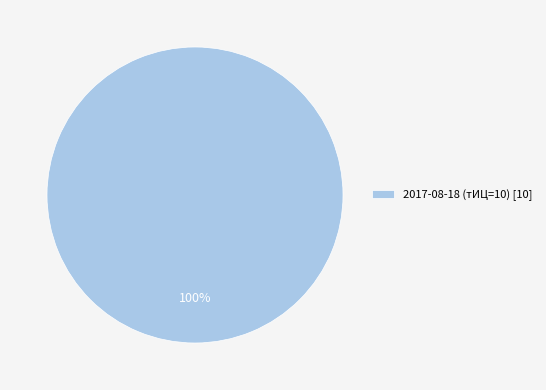

Rank the categories by value from lowest to highest.

2017-08-18 (тИЦ=10) [10]